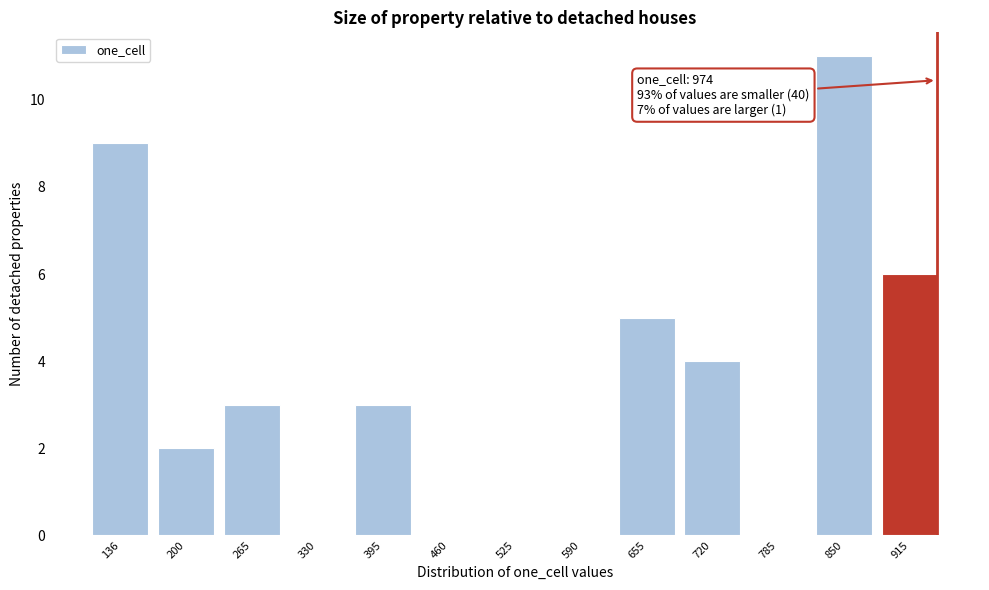

Reading left to right, list all the values displayed in this chart.

136=9	200=2	265=3	330=0	395=3	460=0	525=0	590=0	655=5	720=4	785=0	850=11	915=6